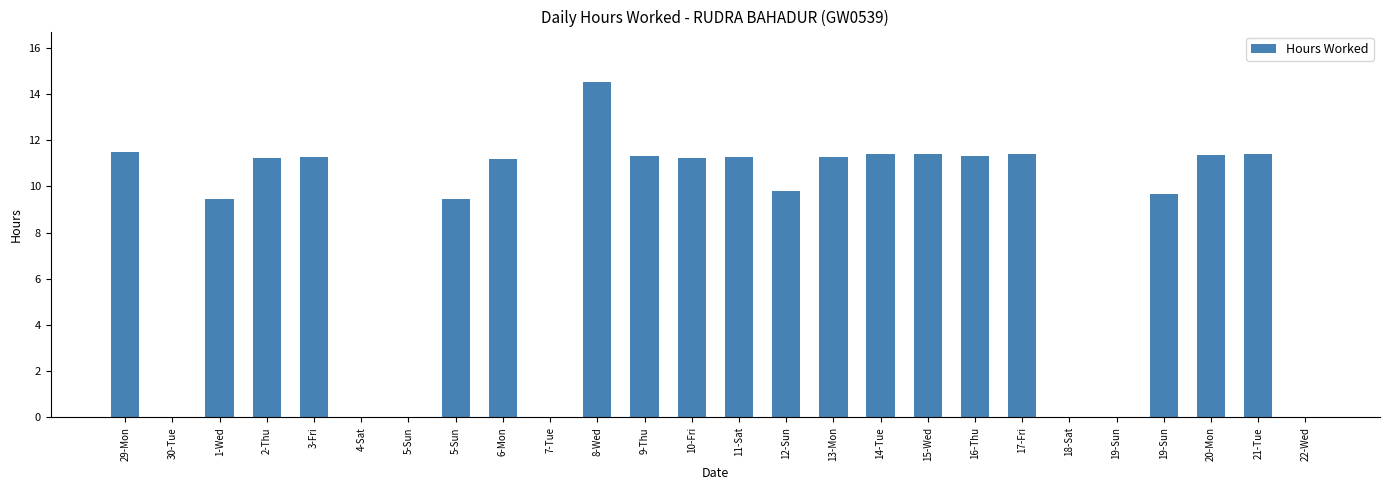

Are the bars horizontal?

No